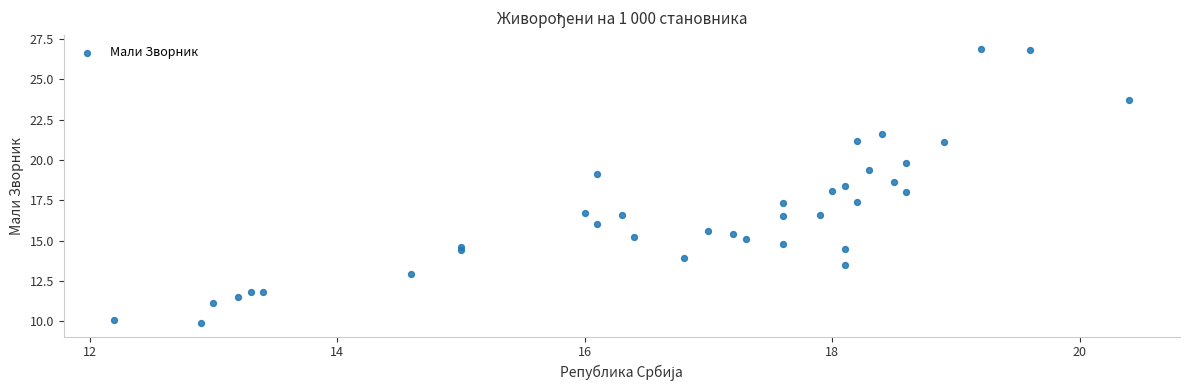

What is the range of X values (max minus min)?

8.2